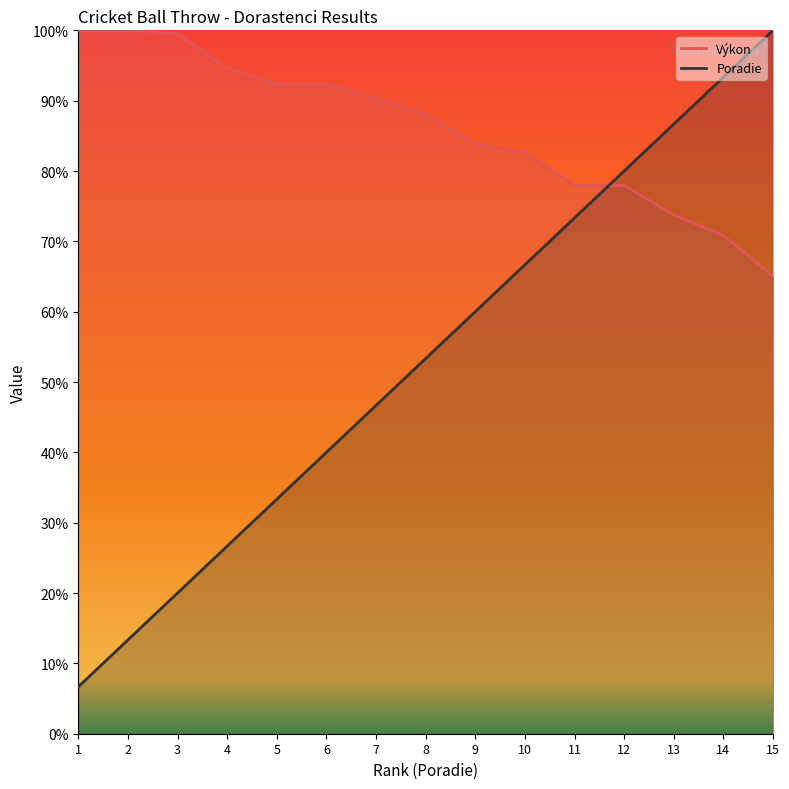

Rank the categories by Poradie value from lowest to highest.

1, 2, 3, 4, 5, 6, 7, 8, 9, 10, 11, 12, 13, 14, 15